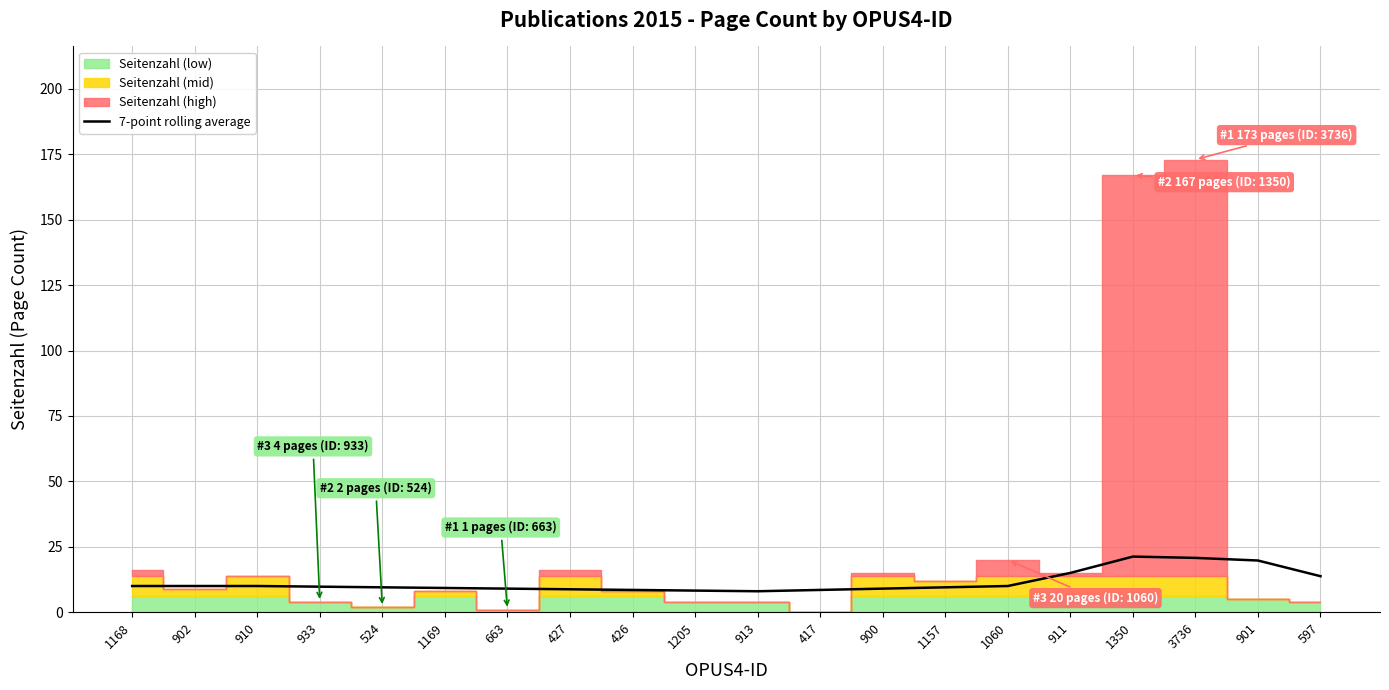

The value of 7-point rolling average at 524 is 9.5. True or false?

True